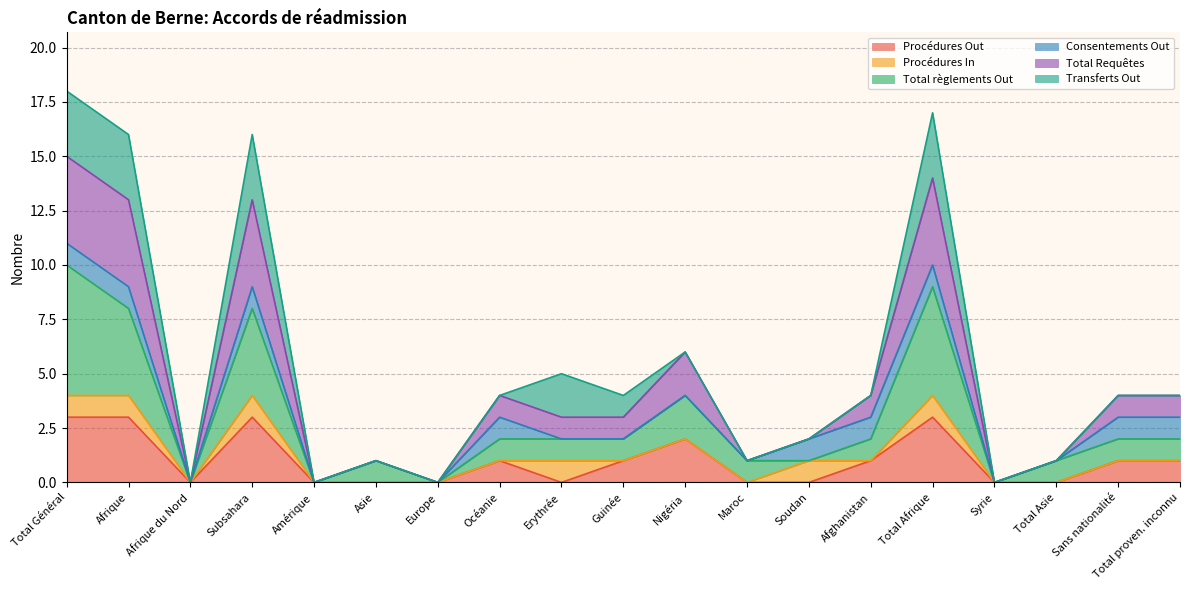

Does the chart display data point markers on the line(s)?

No